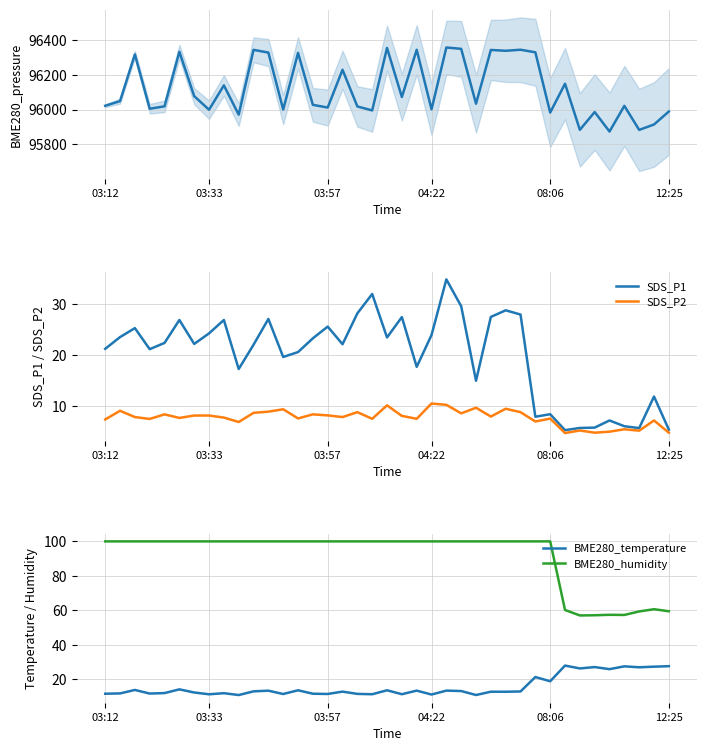

What is the lowest value of the SDS_P2 series?

4.7